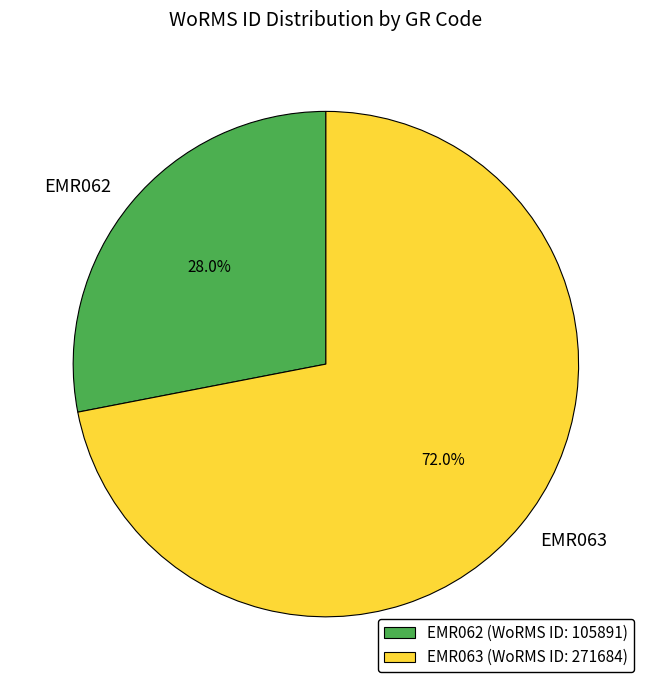

What percentage is the EMR063 slice, to the nearest percent?

72%